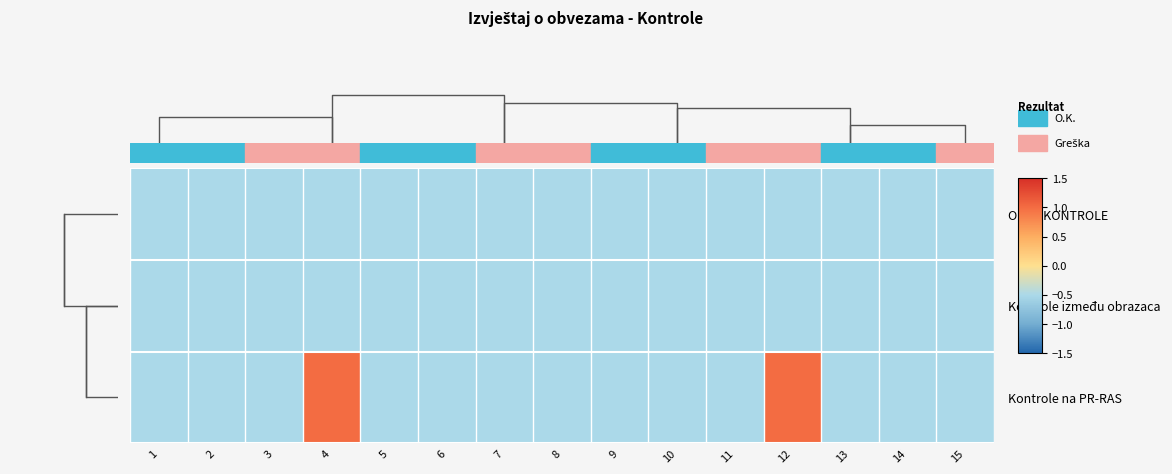

Rank the series at 13 from lowest to highest value.

OPĆE KONTROLE, Kontrole između obrazaca, Kontrole na PR-RAS